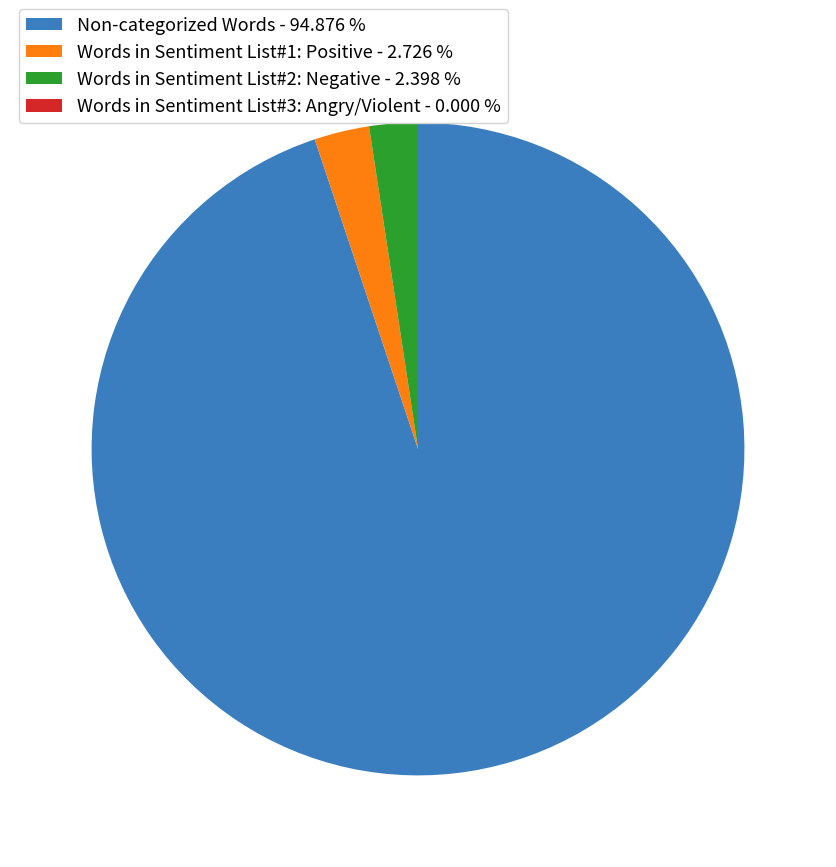

Do Words in Sentiment List#2: Negative - 2.398 % and Non-categorized Words - 94.876 % together represent more than half of the pie?

Yes